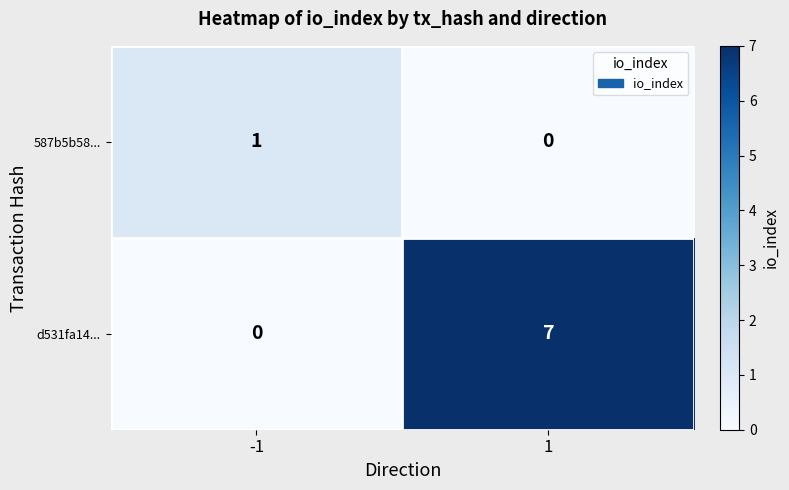

Which series has the widest spread of values?

d531fa14...